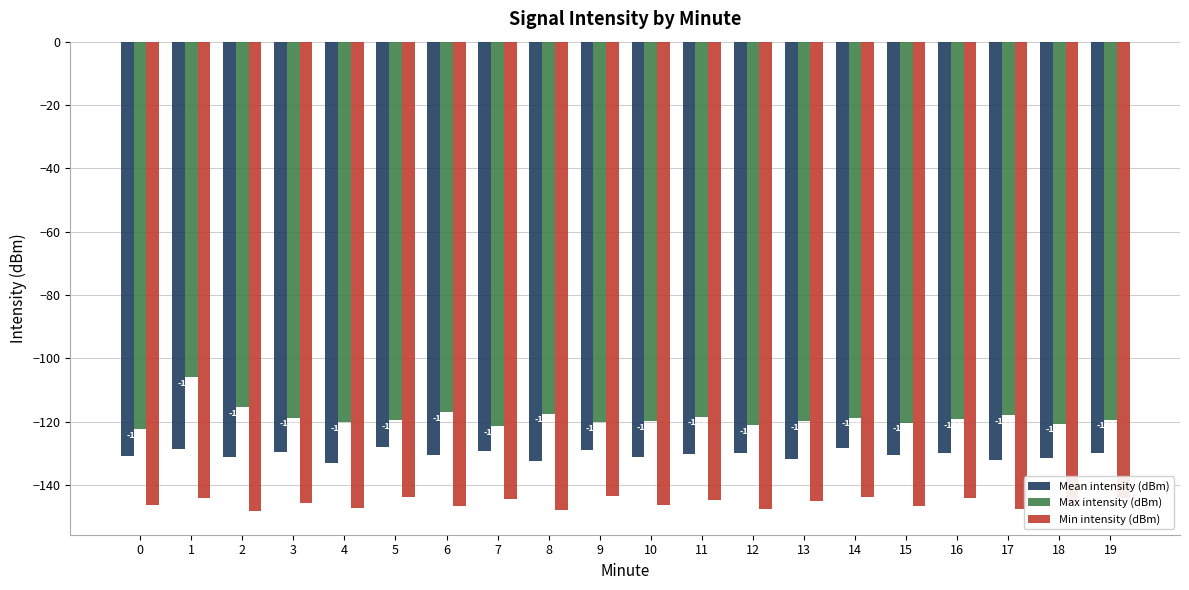

What is the maximum value for Max intensity (dBm)?

-105.9